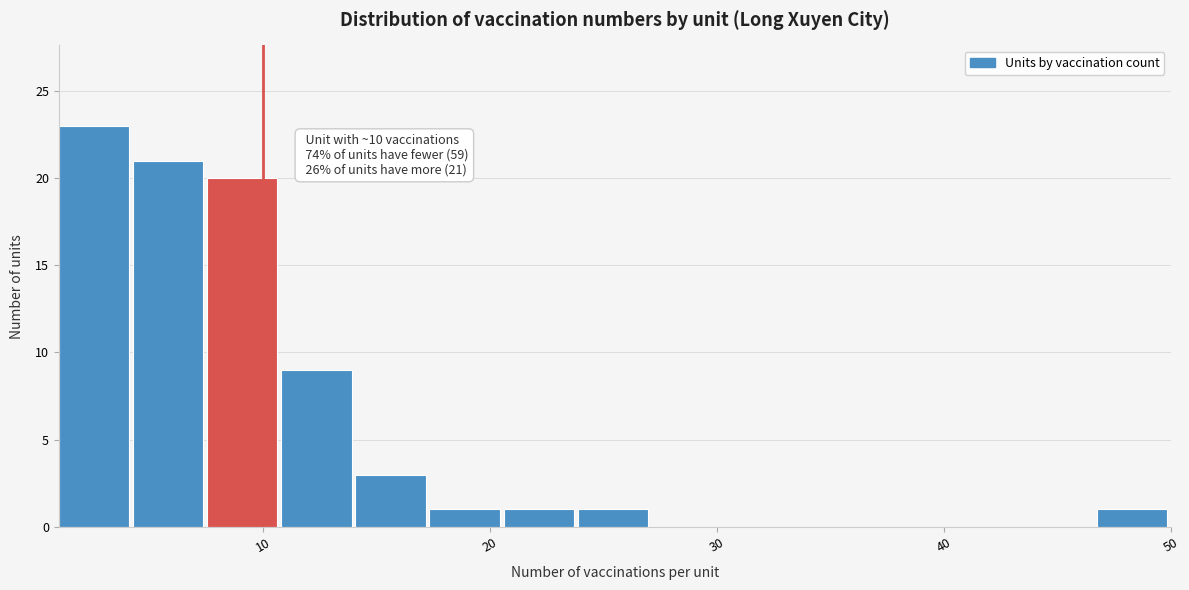

Around what value on the x-axis is the tallest bar? Give the approximate position of its centre, as read against the axis.

3